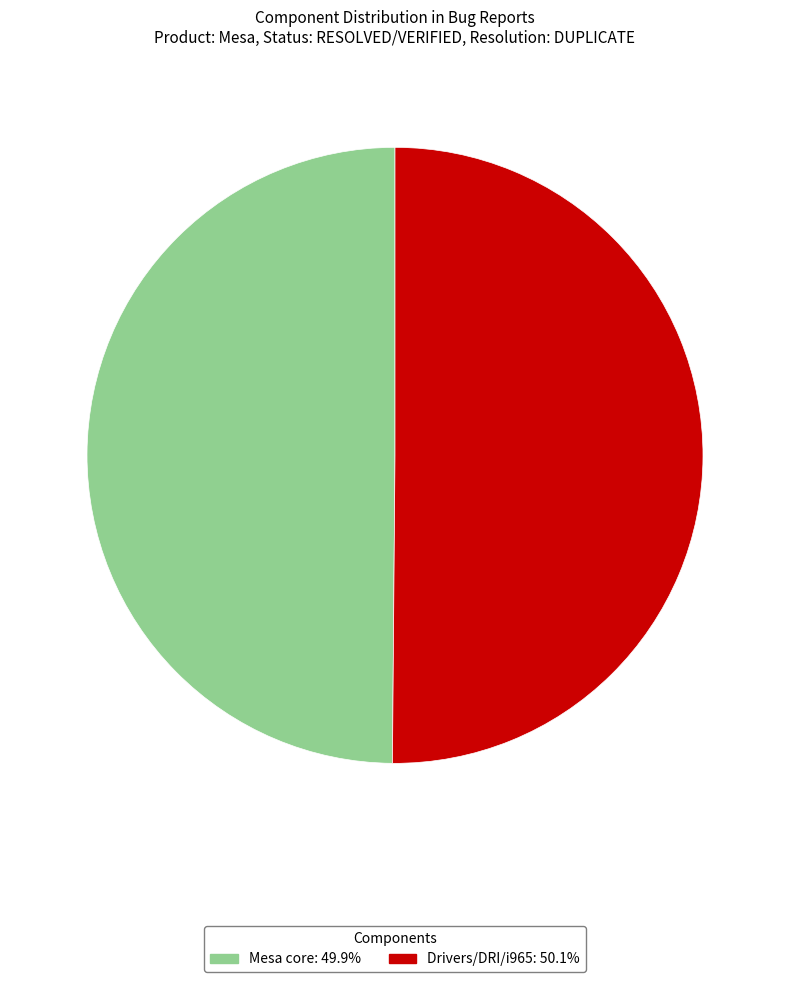

What is the ratio of the value at Drivers/DRI/i965 to the value at Mesa core?

1.0